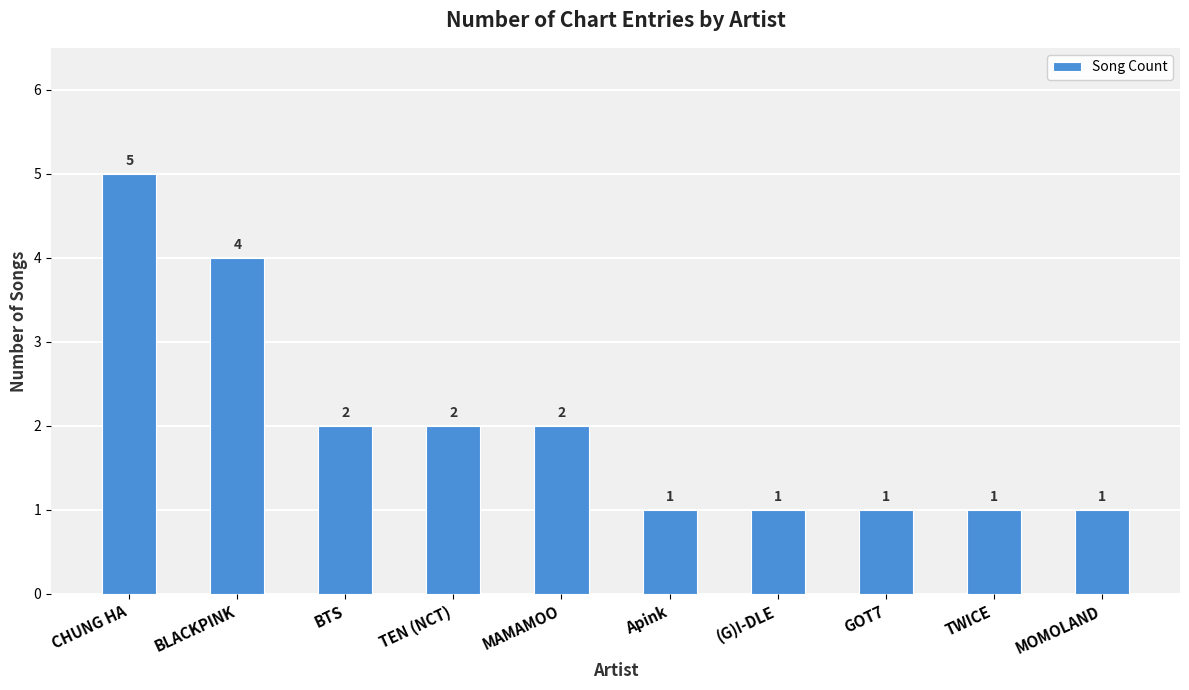

Count the values in the range 1 to 2.

8